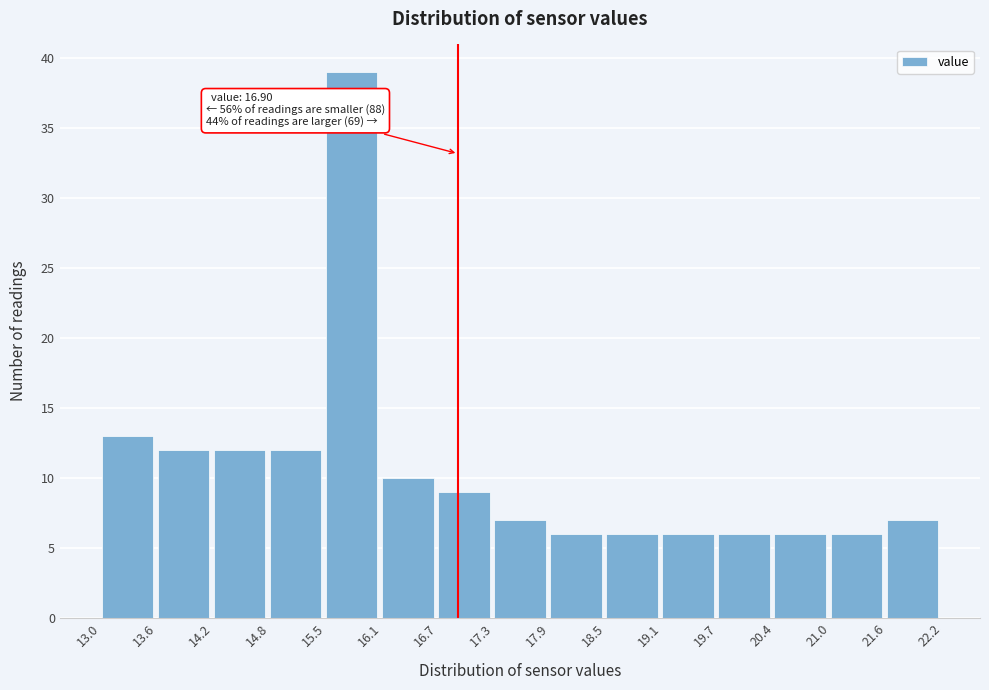

Which range on the x-axis has the tallest bar?

15.5 to 16.1